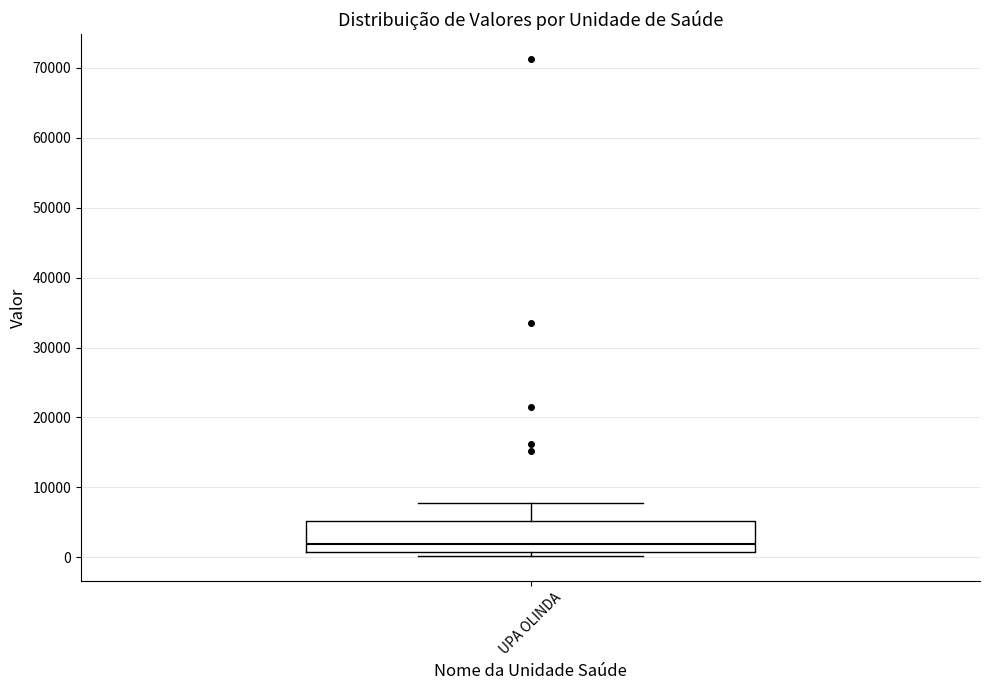

Where does the median line of the box for UPA OLINDA sit on the y-axis? The values are not printed on the chart, so give them approximately, as read against the axis.

2000